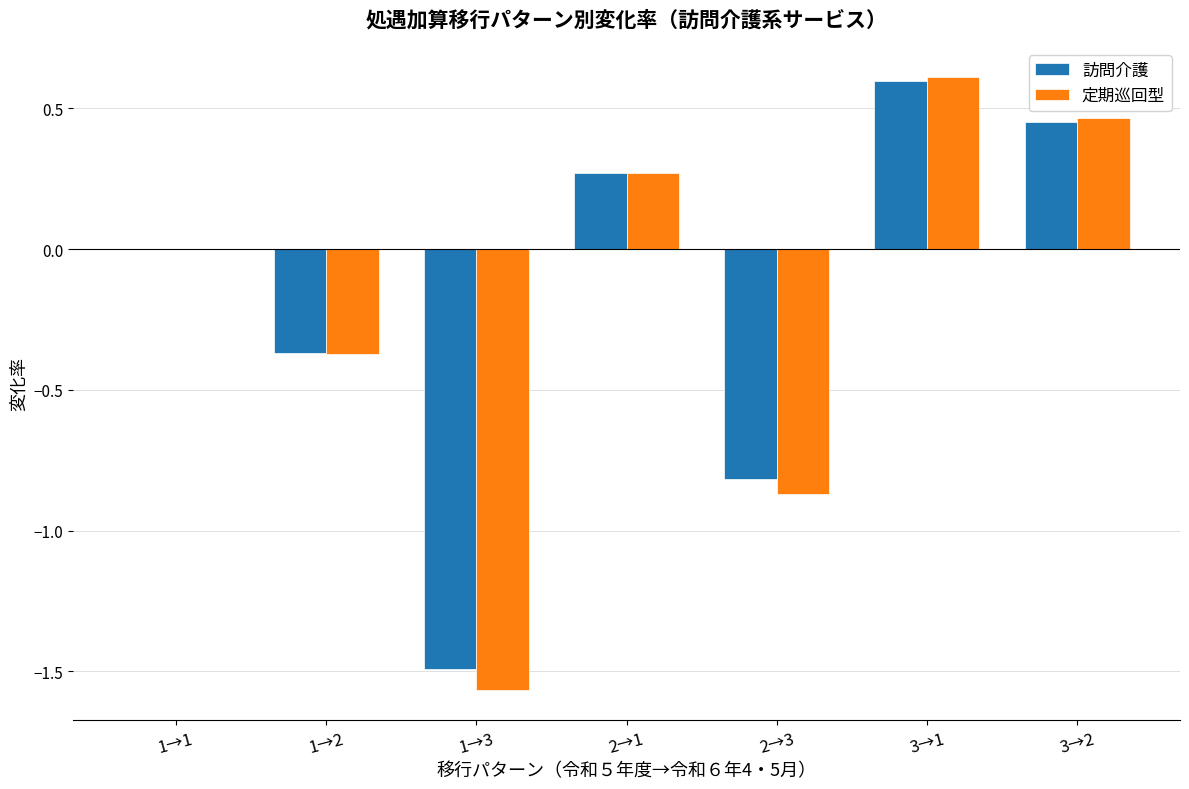

At which category does the chart reach its peak across all series?

3→1